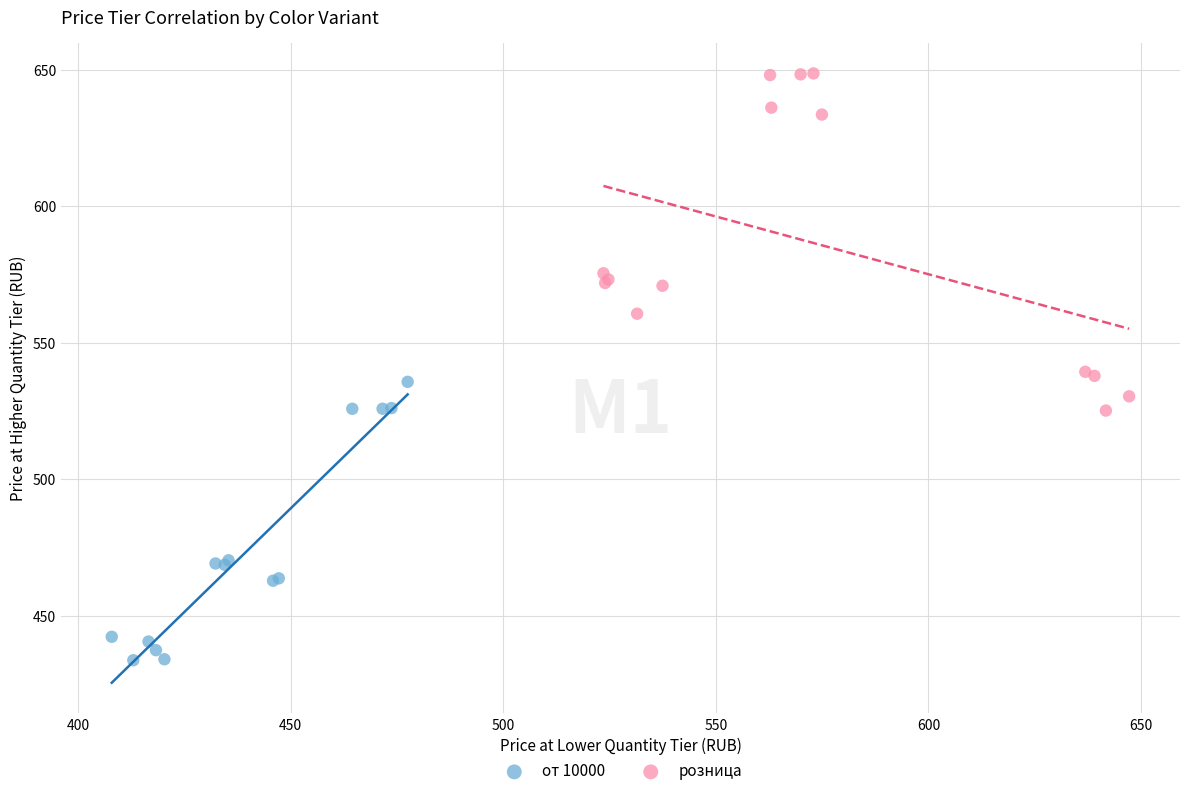

Which series reaches the maximum Y coordinate?

розница